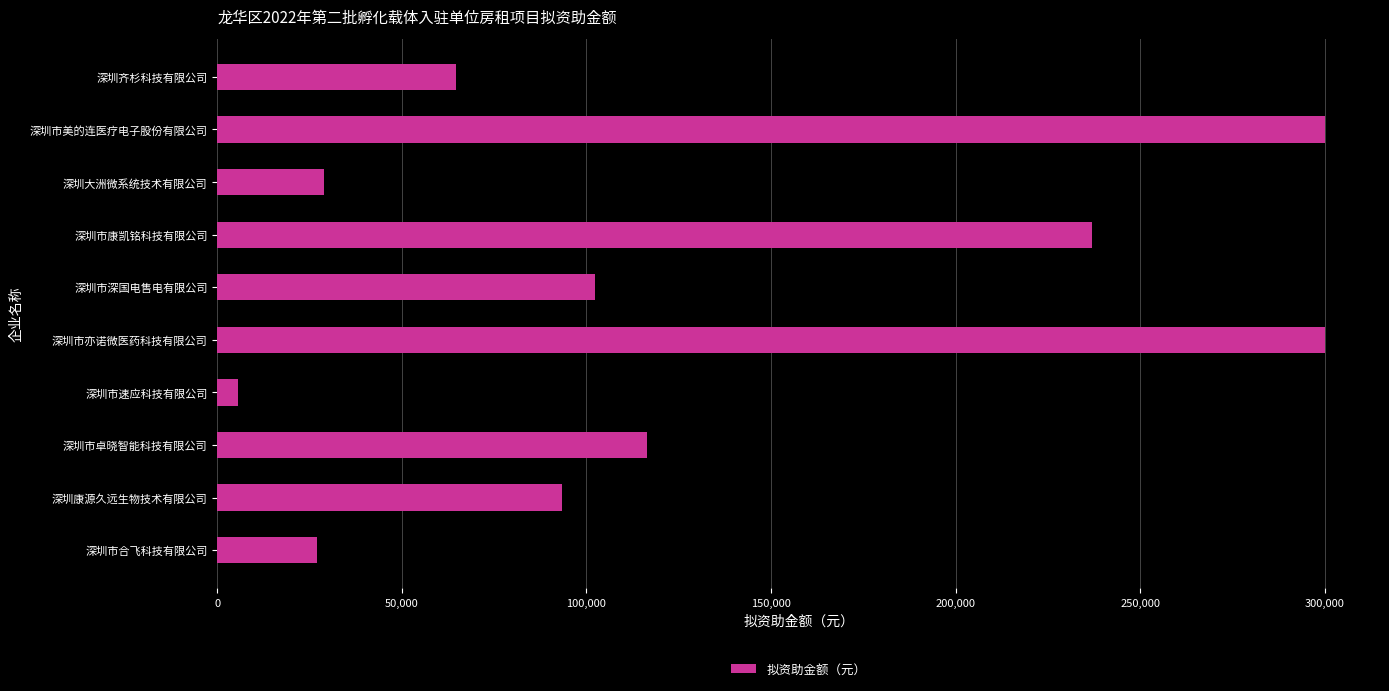

Reading bottom to top, list all the values displayed in this chart.

深圳市合飞科技有限公司=26936.5	深圳康源久远生物技术有限公司=93500.0	深圳市卓晓智能科技有限公司=116400.1	深圳市速应科技有限公司=5651.3	深圳市亦诺微医药科技有限公司=300000.0	深圳市深国电售电有限公司=102410.5	深圳市康凯铭科技有限公司=236930.0	深圳大洲微系统技术有限公司=29031.8	深圳市美的连医疗电子股份有限公司=300000.0	深圳齐杉科技有限公司=64588.1